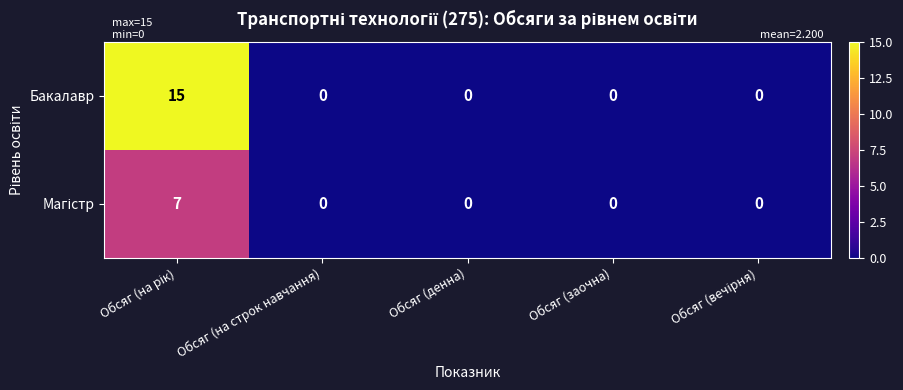

What is the highest value of the Бакалавр series?

15